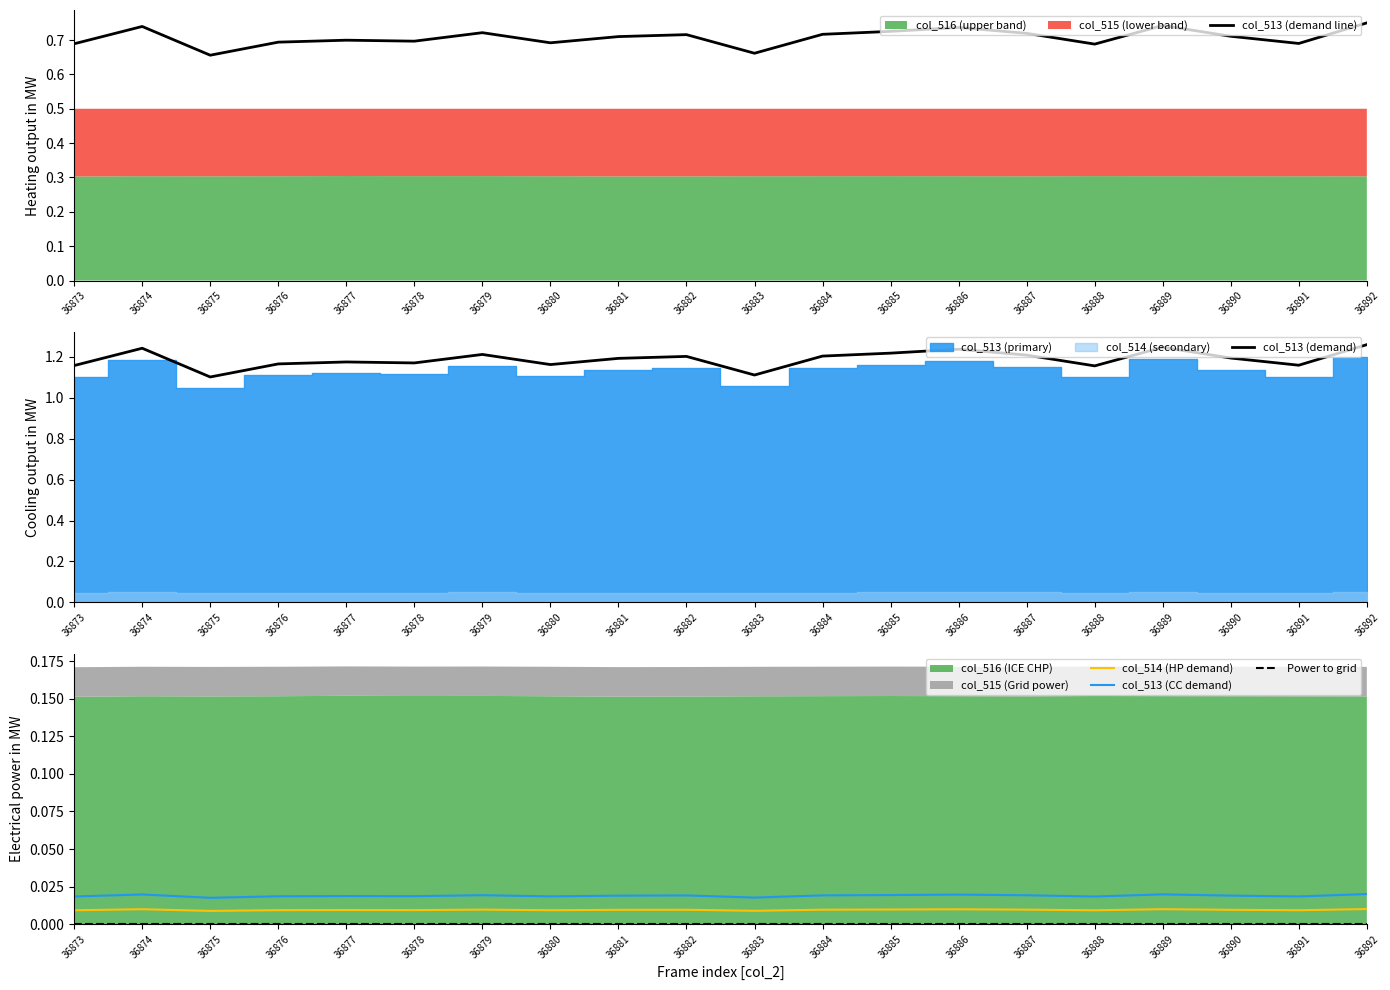

True or false: col_513 (CC demand) and col_513 (demand) intersect in this chart.

False